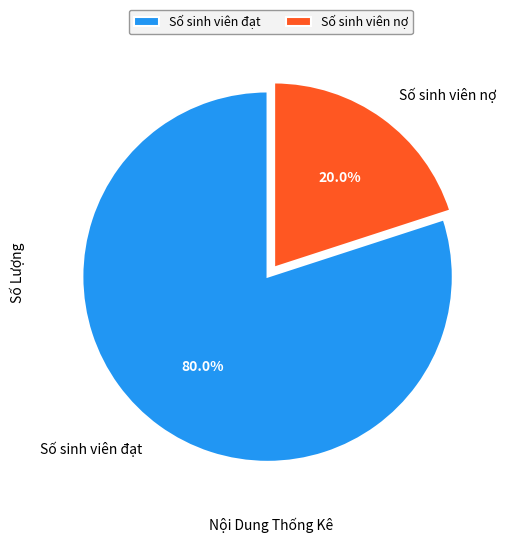

Count the number of slices in the pie.

2